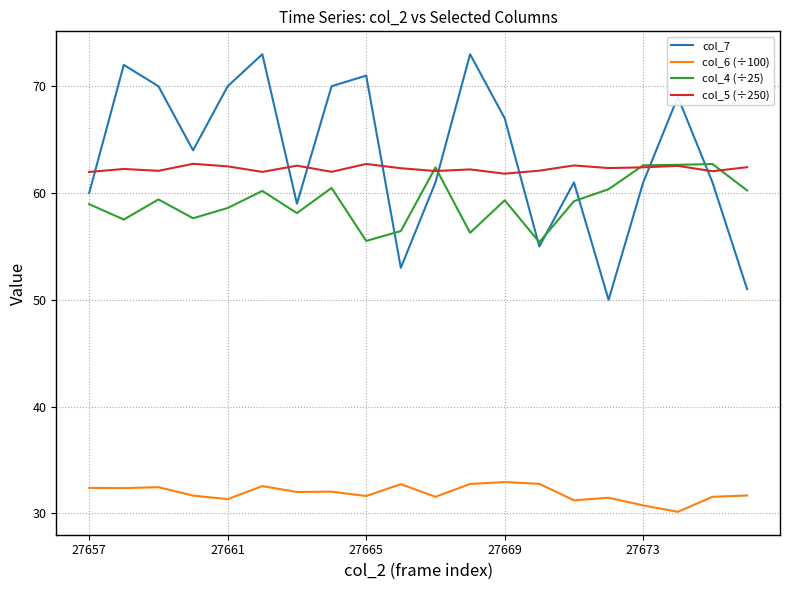

Which series has the largest total across all categories?

col_7